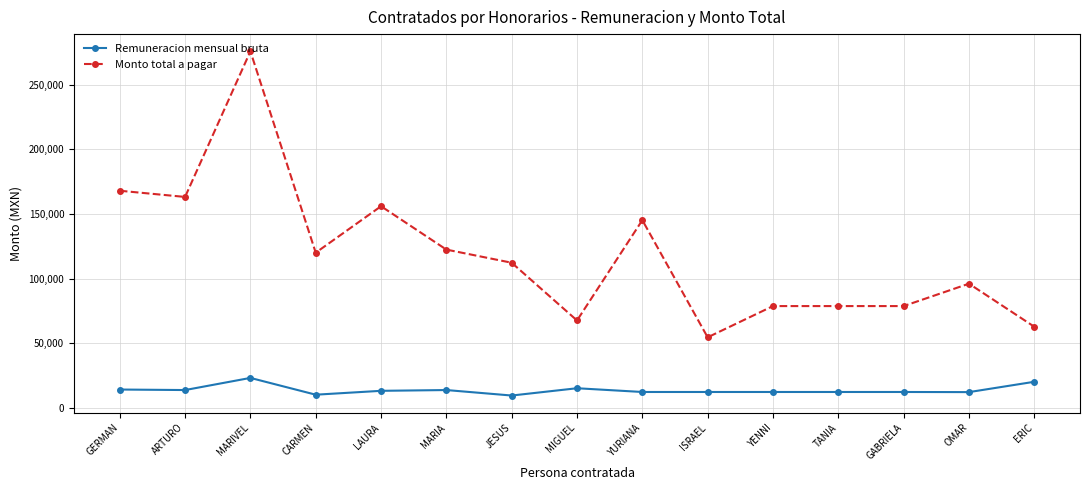

What is the label of the 2nd point from the right?

OMAR